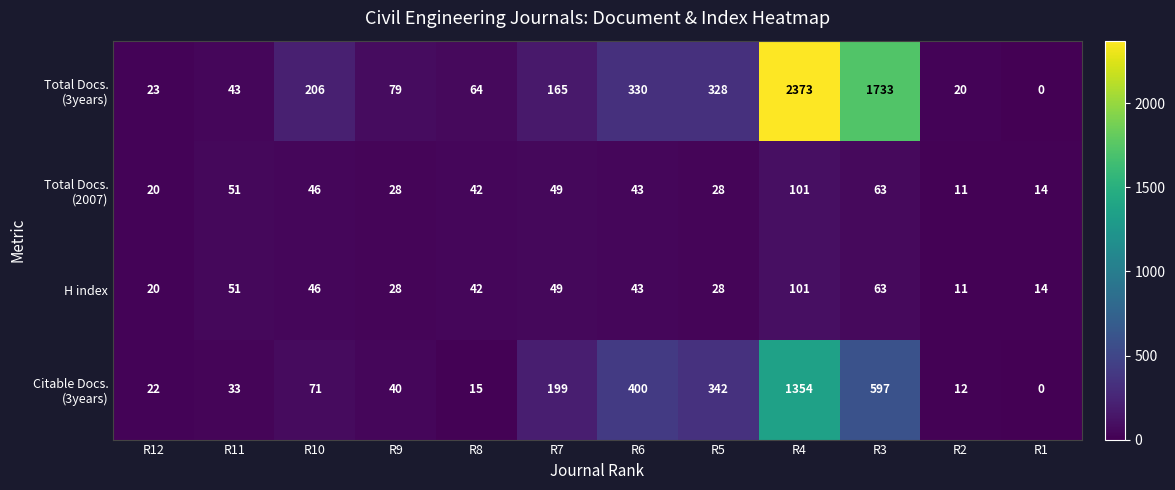

What is the spread (max minus min) of values at R12?

3